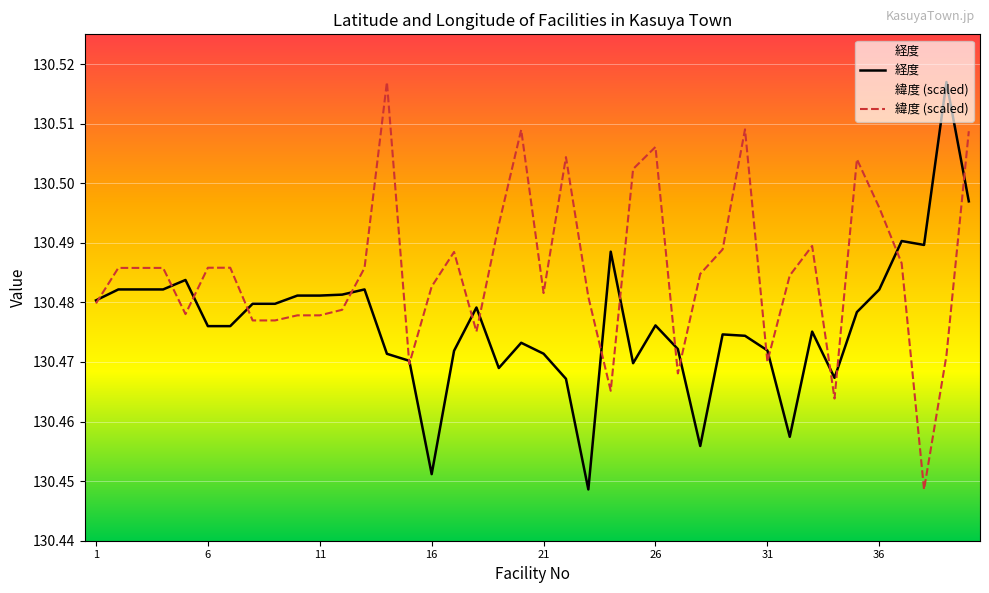

Which category has the highest value in the 経度 series?

39